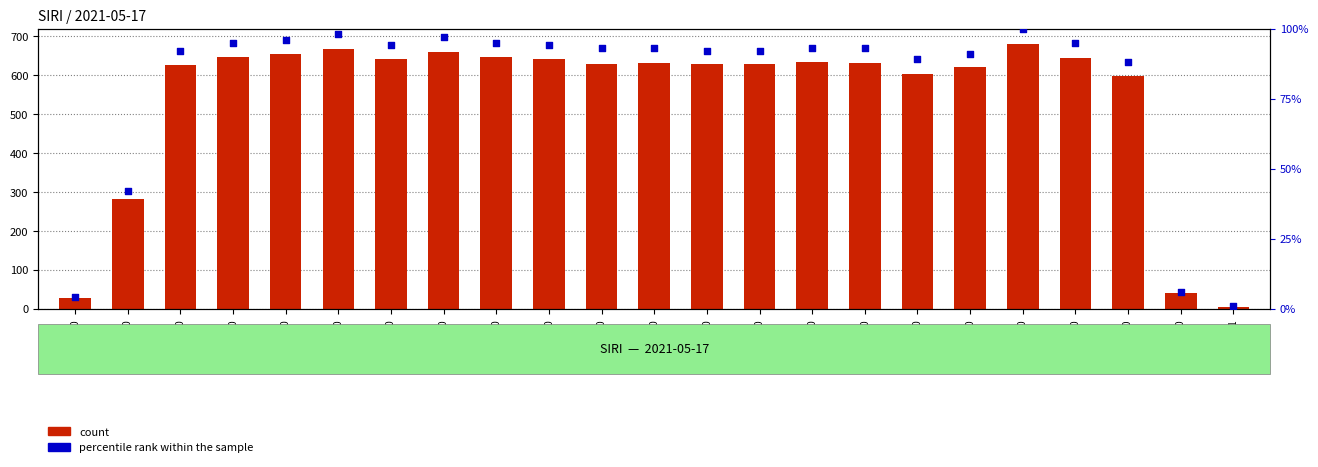

What is the total value across all series at 16:00?

726